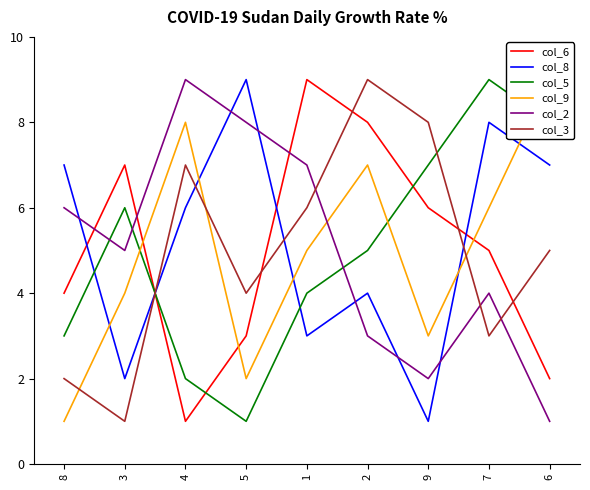

List the labels in order of col_8 value, largest first.

5, 7, 8, 6, 4, 2, 1, 3, 9